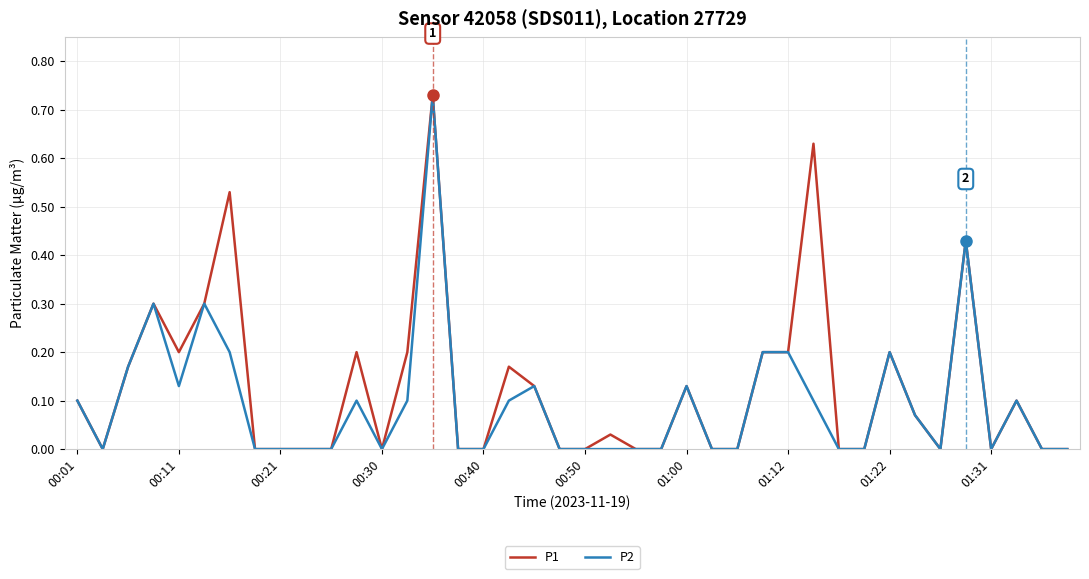

What is the difference between the maximum and minimum values in the P2 series?

0.7